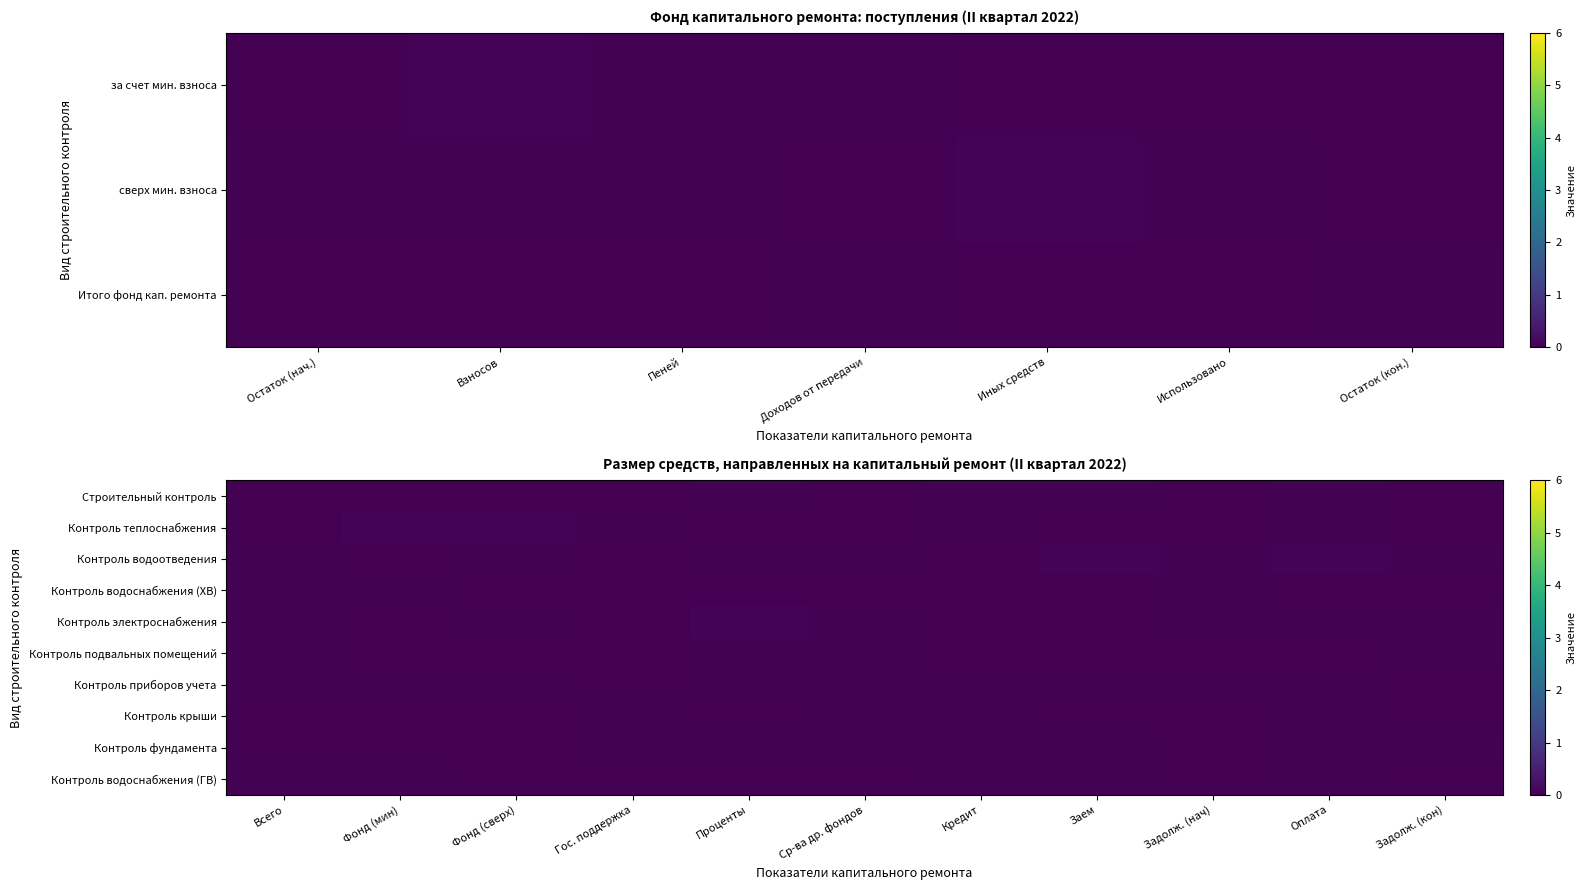

Which label corresponds to the largest value in the chart?

Проценты